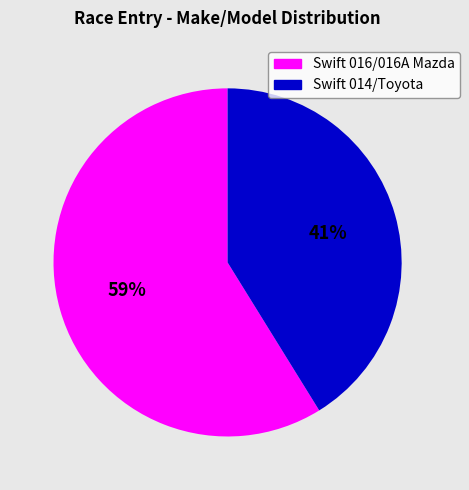

To the nearest percent, what is the difference between the largest and smallest slice percentages?

18%